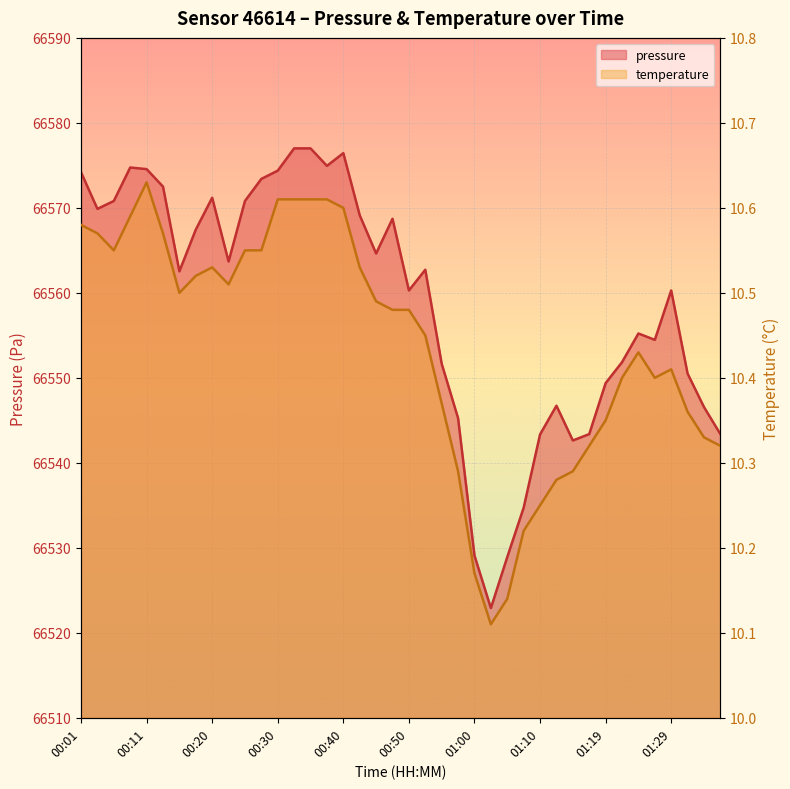

What is the sum of the pressure values at 01:27 and 01:29?

133114.8